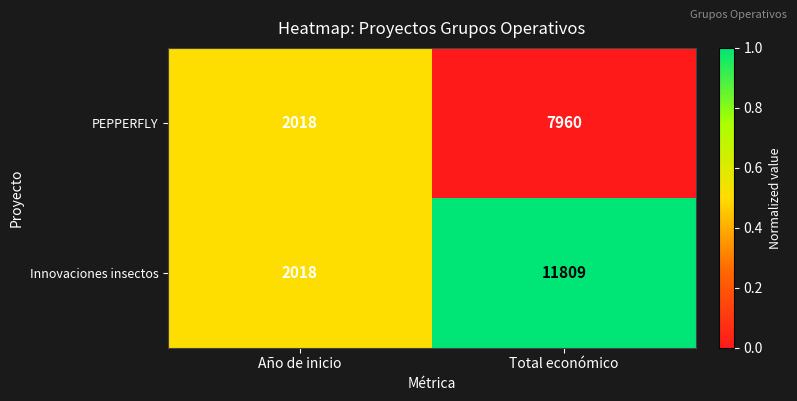

List the series in order of their overall mean, highest first.

Innovaciones insectos, PEPPERFLY